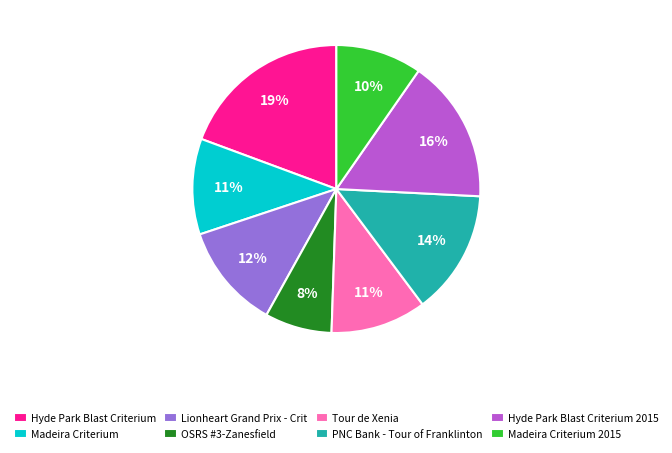

How many slices are in this pie chart?

8